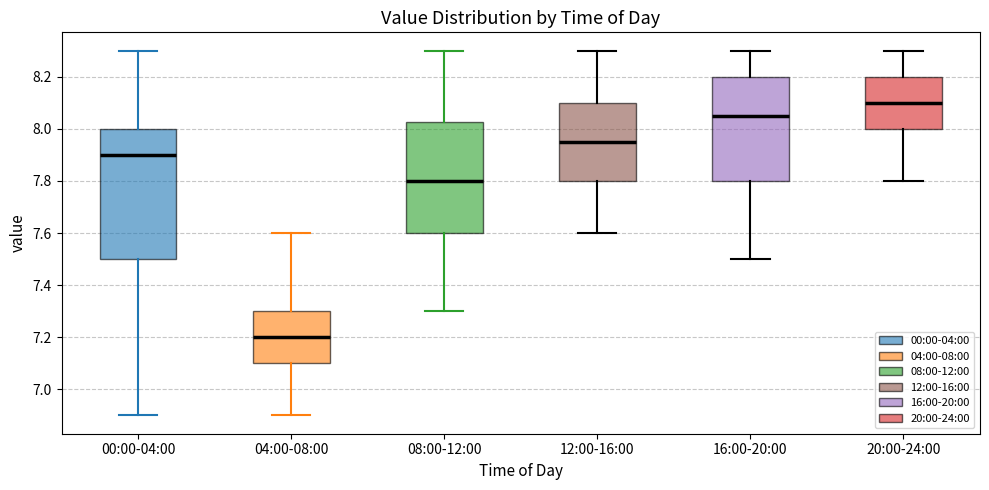

Reading left to right, transcribe this box plot: for each box, give where its median line is, the range the box spans, and where its two whiskers end, as read against the y-axis. The values are not printed on the chart, so give them approximately, as read against the axis.

00:00-04:00: median 7.90, box 7.50 to 8.00, whiskers 6.90 to 8.30
04:00-08:00: median 7.20, box 7.10 to 7.30, whiskers 6.90 to 7.60
08:00-12:00: median 7.80, box 7.60 to 8.02, whiskers 7.30 to 8.30
12:00-16:00: median 7.96, box 7.80 to 8.10, whiskers 7.60 to 8.30
16:00-20:00: median 8.06, box 7.80 to 8.20, whiskers 7.50 to 8.30
20:00-24:00: median 8.10, box 8.00 to 8.20, whiskers 7.80 to 8.30